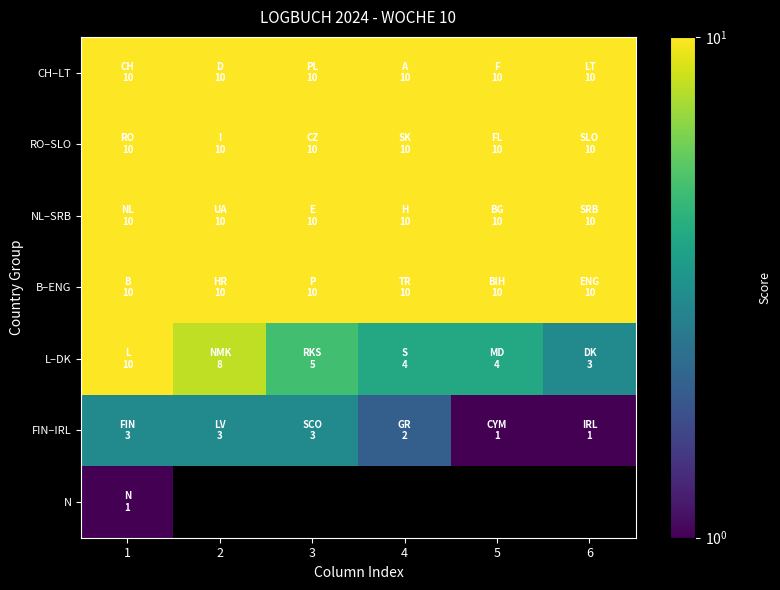

True or false: RO–SLO has a value of 3.4 at 5.

False